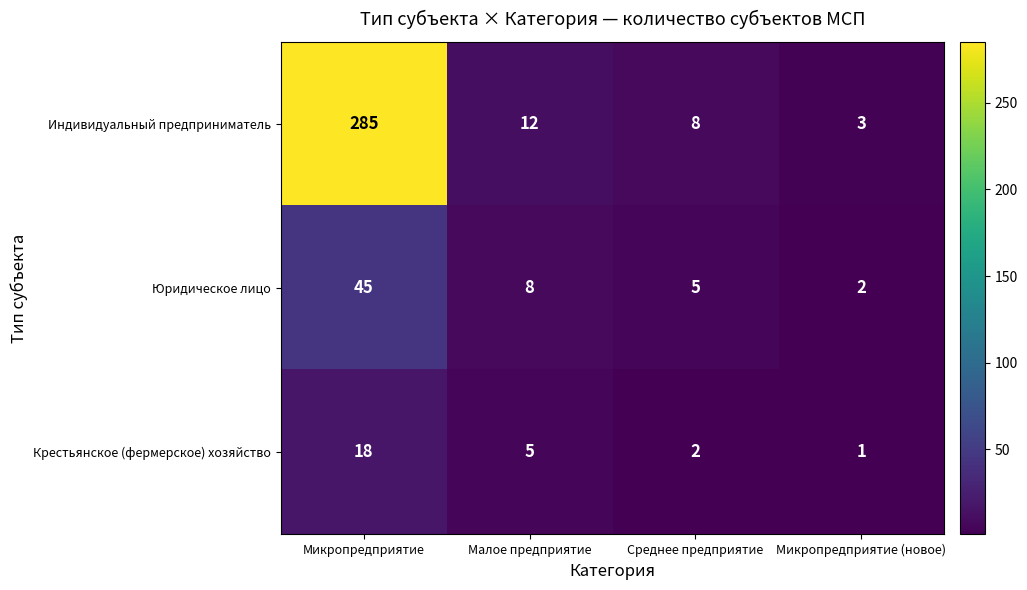

Which series has the largest total across all categories?

Индивидуальный предприниматель